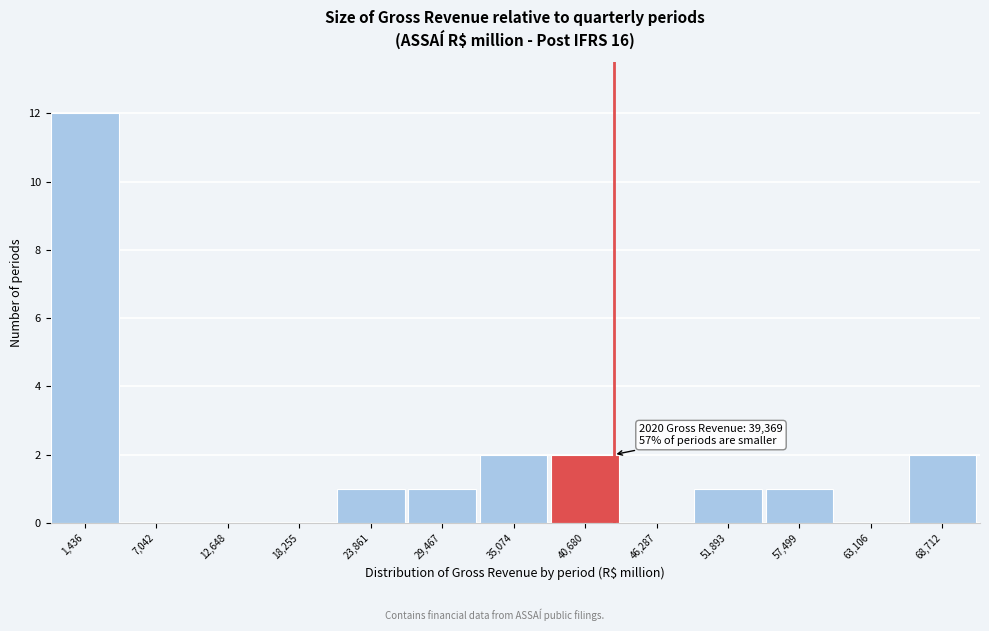

Reading right to left, transcribe all the data shown in this chart.

68,712=2	63,106=0	57,499=1	51,893=1	46,287=0	40,680=2	35,074=2	29,467=1	23,861=1	18,255=0	12,648=0	7,042=0	1,436=12